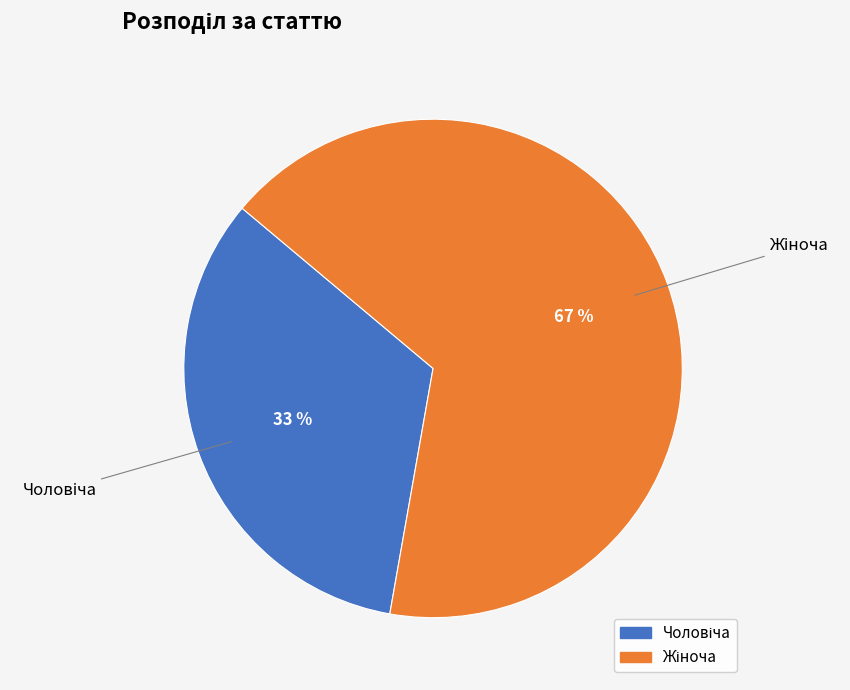

To the nearest percent, what is the average slice percentage?

50%